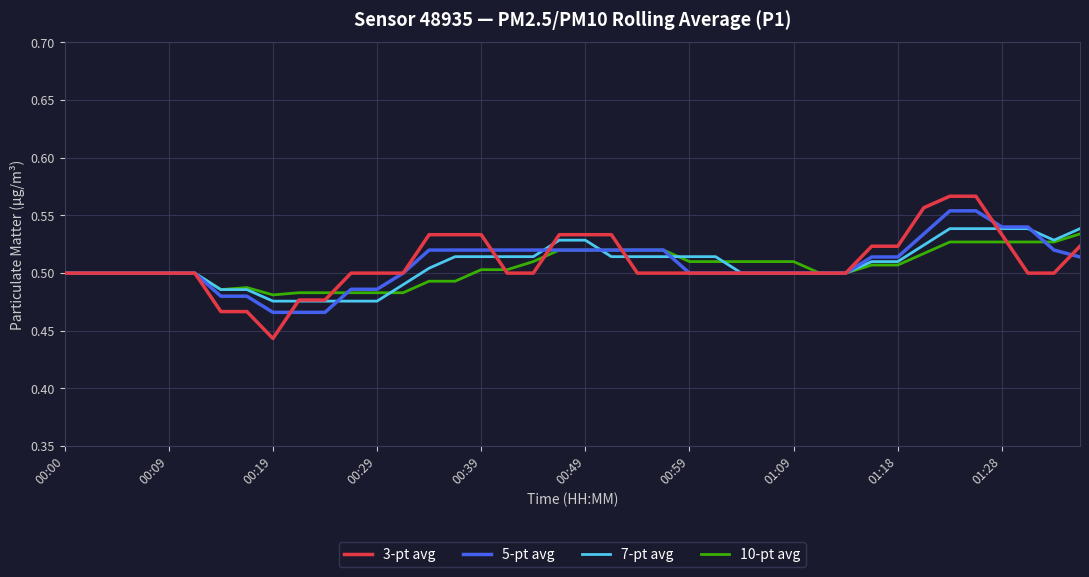

At how many categories does at least one series exceed 0?

40